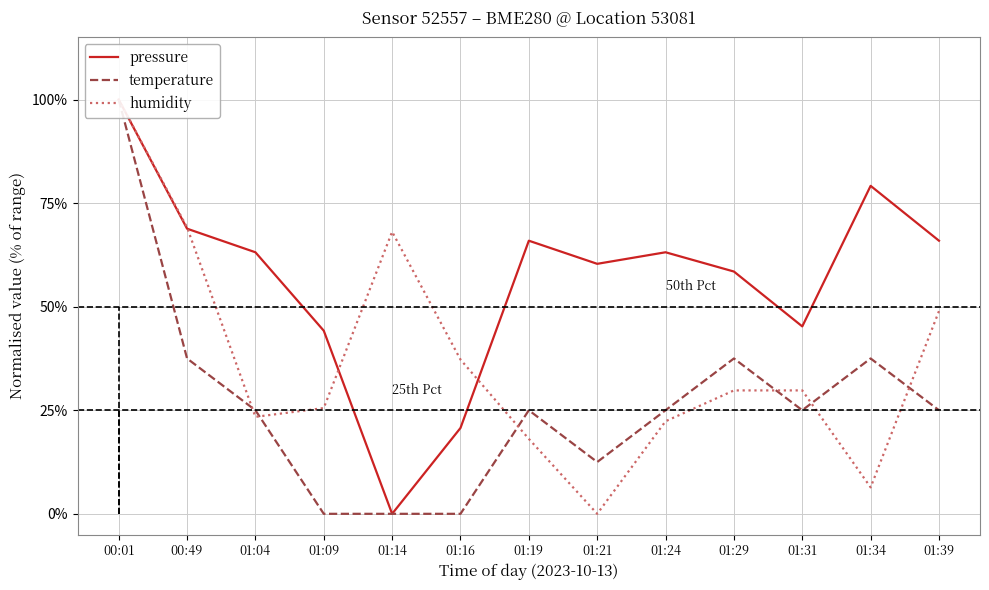

What value does the humidity series have at 01:24?

22.3